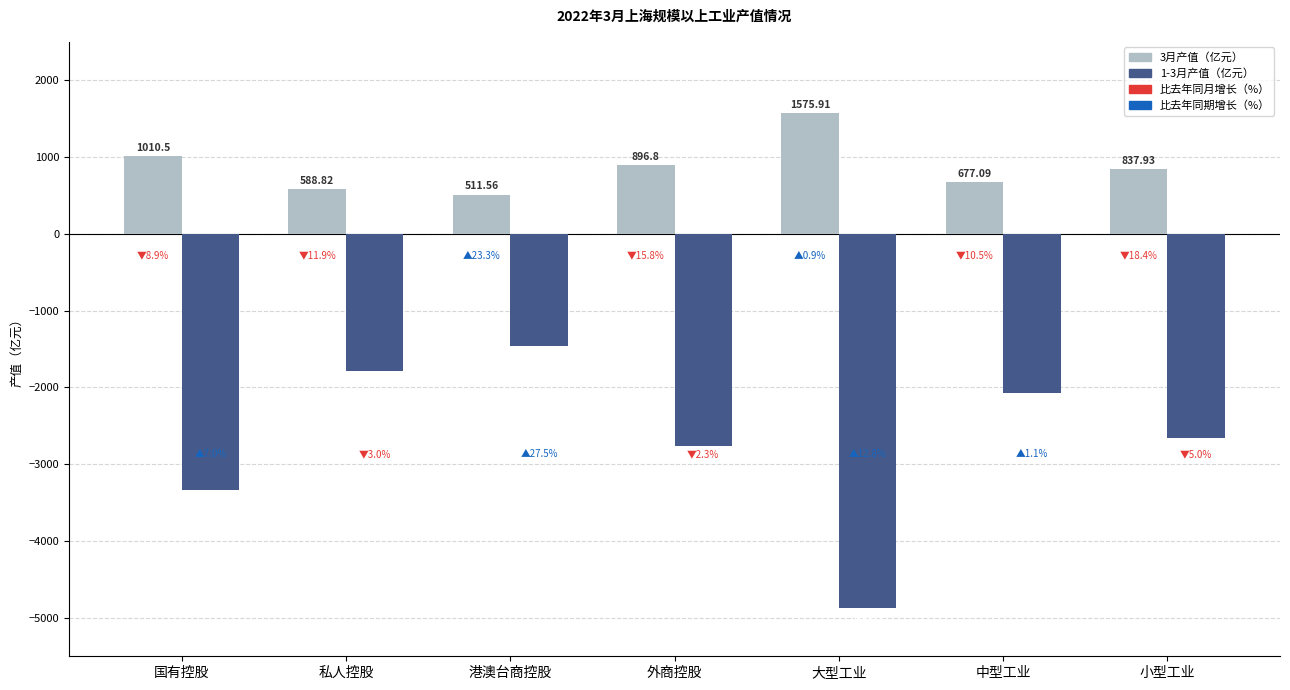

Which series has the largest total across all categories?

3月产值（亿元）